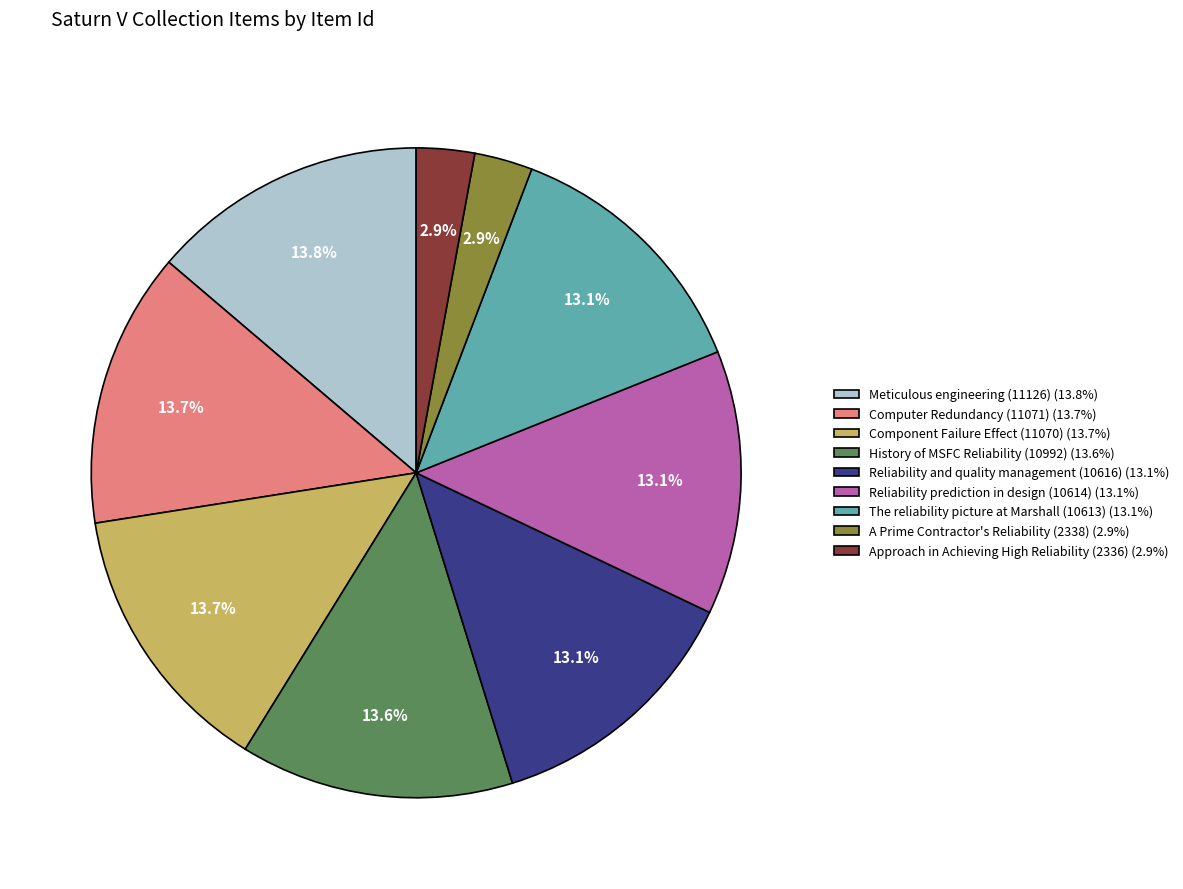

Does The reliability picture at Marshall (10613) represent more than half of the total?

No